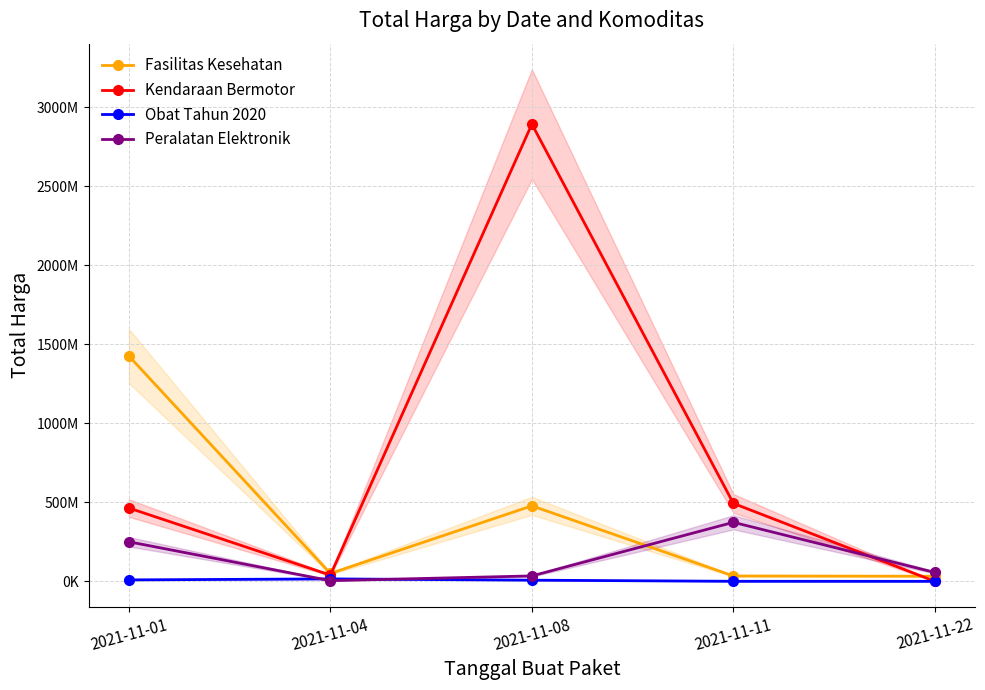

What is the sum of the Obat Tahun 2020 values at 2021-11-04 and 2021-11-01?

24693960